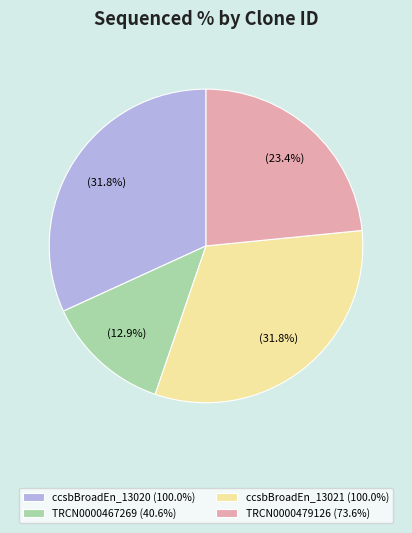

Count the number of slices in the pie.

4